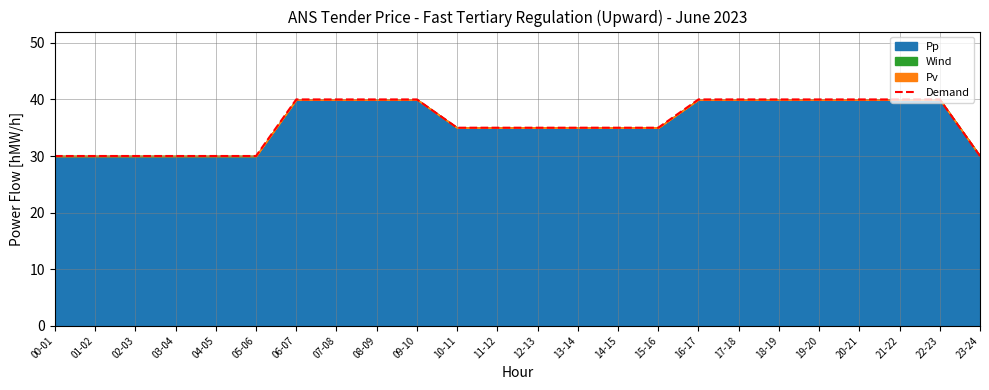

Reading left to right, transcribe all the data shown in this chart.

30	30	30	30	30	30	40	40	40	40	35	35	35	35	35	35	40	40	40	40	40	40	40	30